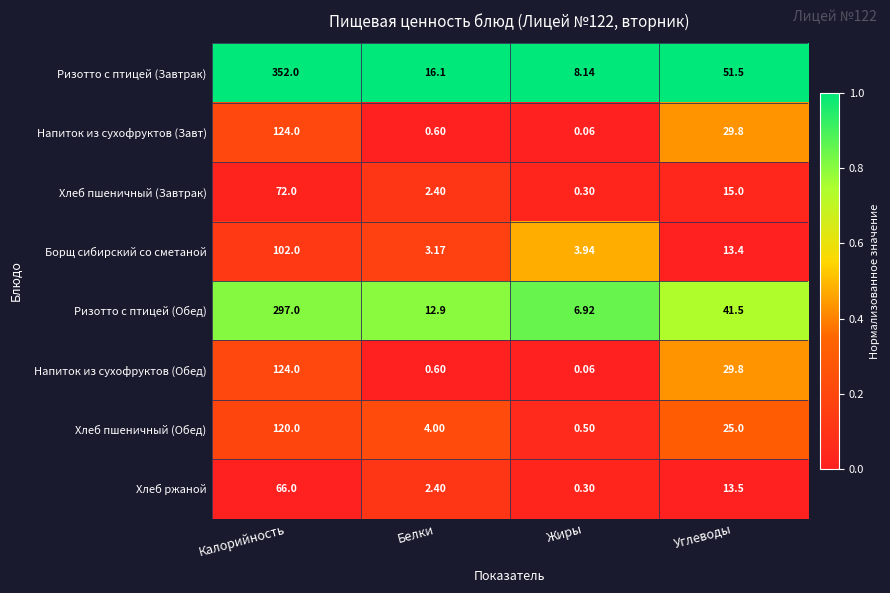

At which category does the chart reach its minimum across all series?

Жиры